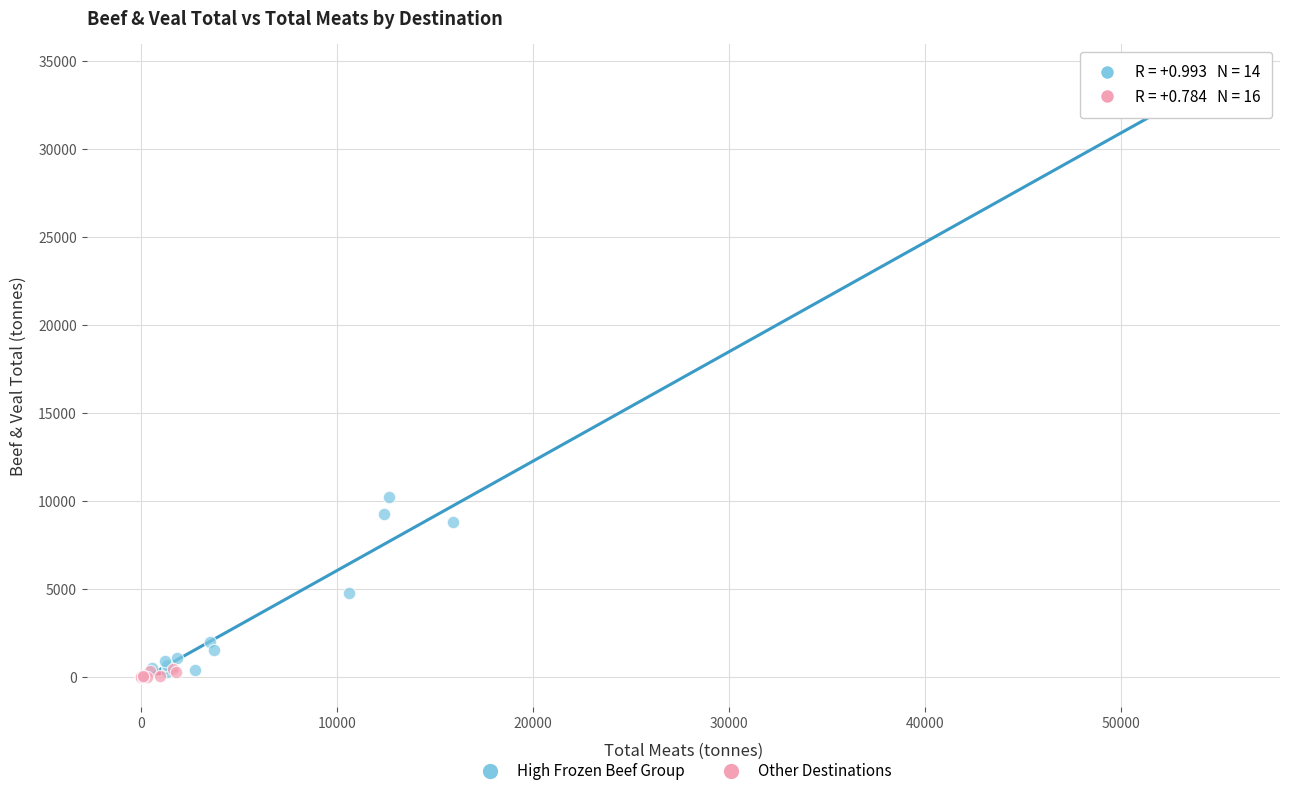

Which series reaches the maximum Y coordinate?

High Frozen Beef Group